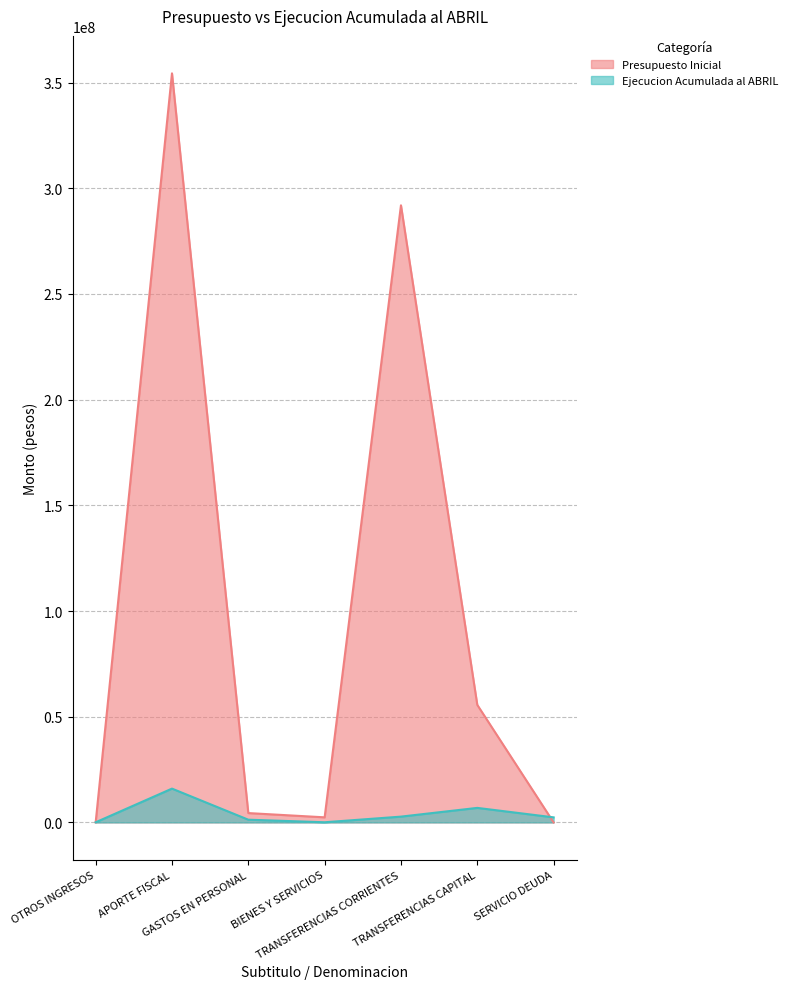

What is the difference between the Presupuesto Inicial values at BIENES Y SERVICIOS and OTROS INGRESOS?

2407870